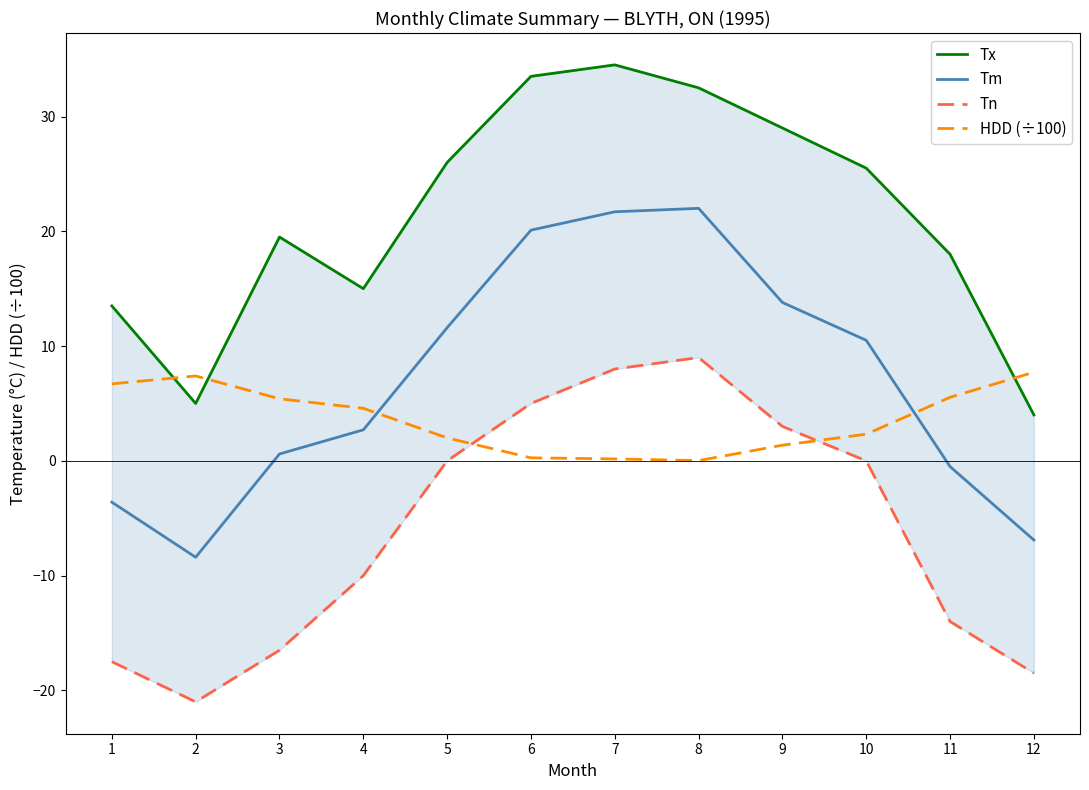

Reading left to right, what are all the values shown in this chart?

Tx: 1=13.5	2=5.0	3=19.5	4=15.0	5=26.0	6=33.5	7=34.5	8=32.5	9=29.0	10=25.5	11=18.0	12=4.0
Tm: 1=-3.6	2=-8.4	3=0.6	4=2.7	5=11.6	6=20.1	7=21.7	8=22.0	9=13.8	10=10.5	11=-0.5	12=-6.9
Tn: 1=-17.5	2=-21.0	3=-16.5	4=-10.0	5=0.0	6=5.0	7=8.0	8=9.0	9=3.0	10=0.0	11=-14.0	12=-18.5
HDD (÷100): 1=6.7	2=7.4	3=5.4	4=4.6	5=2.0	6=0.3	7=0.2	8=0.0	9=1.4	10=2.3	11=5.5	12=7.7